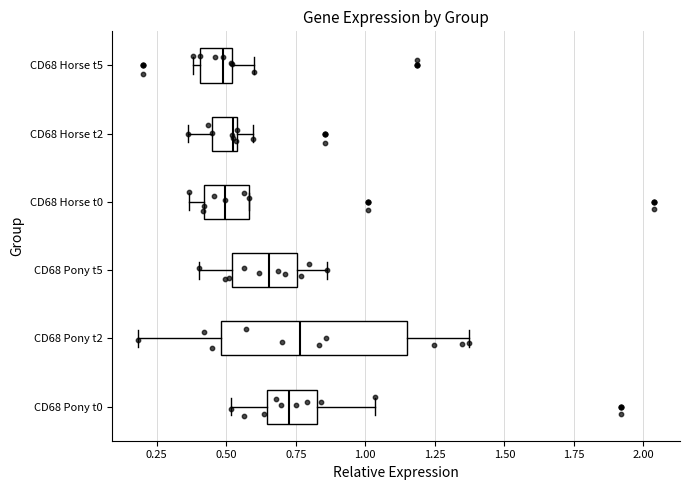

Reading bottom to top, transcribe this box plot: for each box, give where its median line is, the range the box spans, and where its two whiskers end, as read against the x-axis. The values are not printed on the chart, so give them approximately, as read against the axis.

CD68 Pony t0: median 0.70, box 0.65 to 0.85, whiskers 0.50 to 1.05
CD68 Pony t2: median 0.75, box 0.50 to 1.15, whiskers 0.20 to 1.35
CD68 Pony t5: median 0.65, box 0.50 to 0.75, whiskers 0.40 to 0.85
CD68 Horse t0: median 0.50, box 0.40 to 0.60, whiskers 0.35 to 0.60
CD68 Horse t2: median 0.50, box 0.45 to 0.55, whiskers 0.35 to 0.60
CD68 Horse t5: median 0.50 (just left of the box's right edge), box 0.40 to 0.50, whiskers 0.40 (just left of the box's left edge) to 0.60